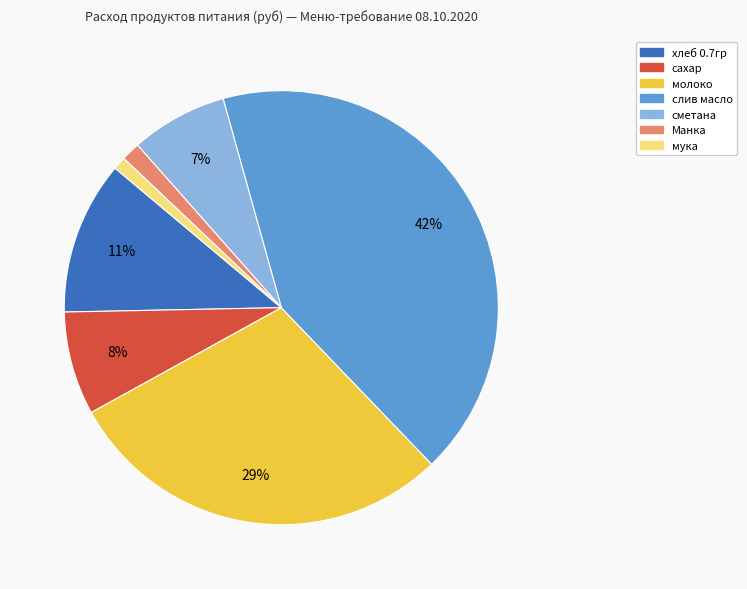

How many slices are in this pie chart?

7